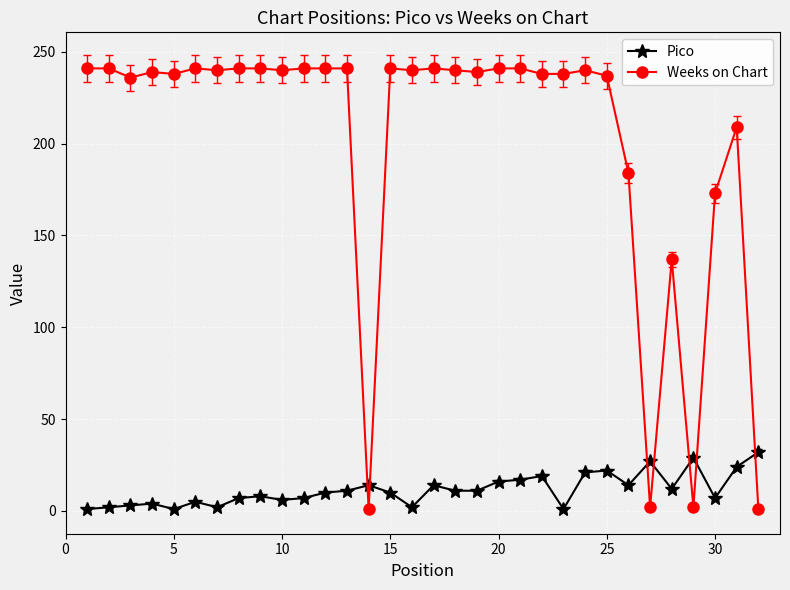

Which series has the widest spread of values?

Weeks on Chart